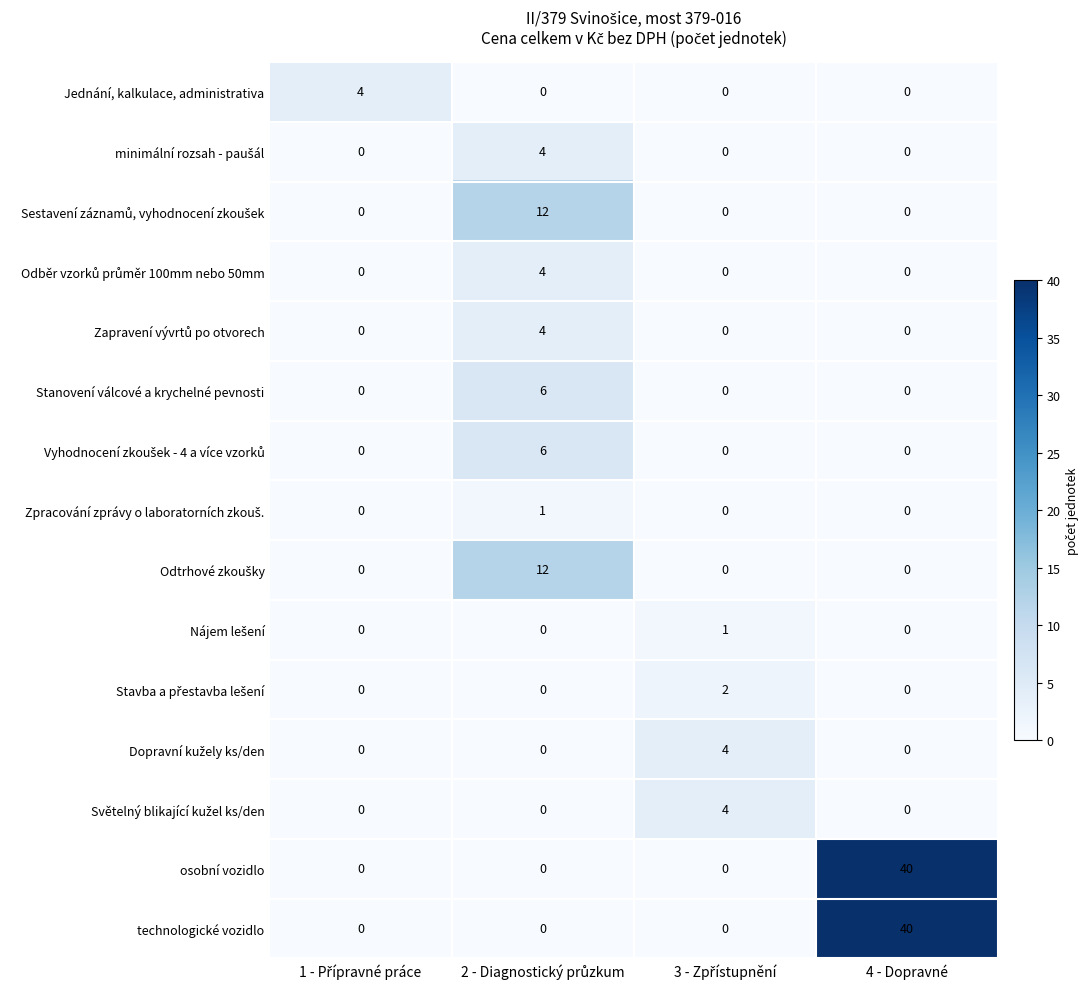

What is the sum of all Jednání, kalkulace, administrativa values?

4